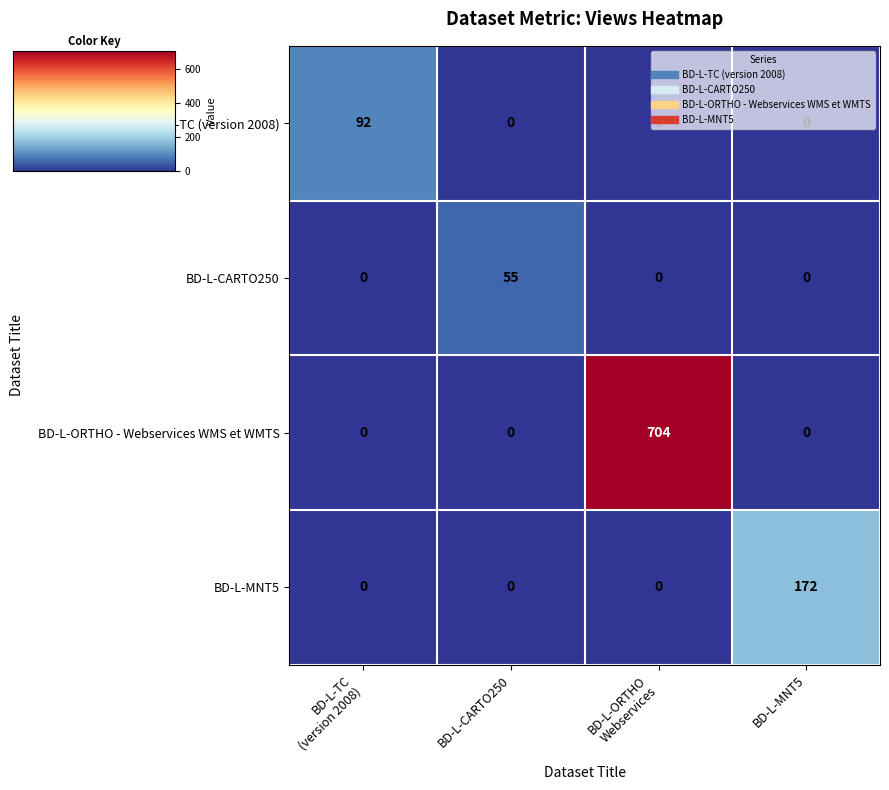

What is the total value across all series at BD-L-TC
(version 2008)?

92